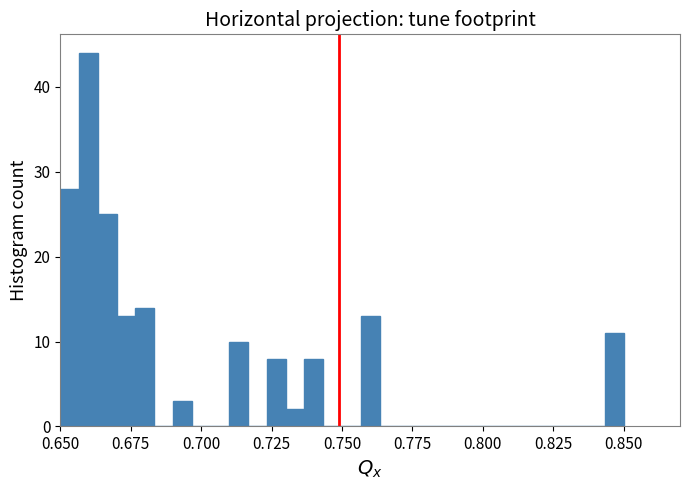

Read against the x-axis, roughly where is the centre of the tallest bar?

0.660